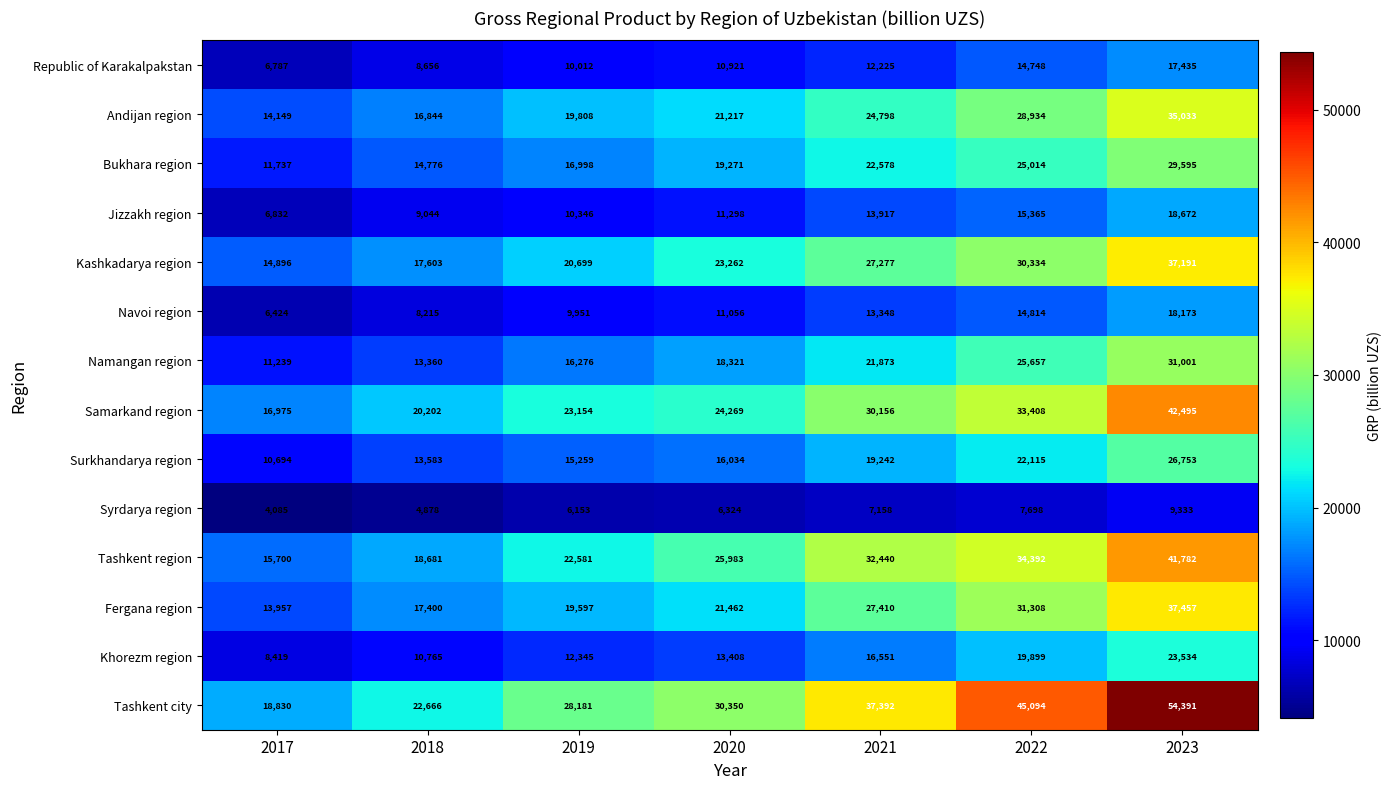

How many Bukhara region values are between 14776 and 25014?

5